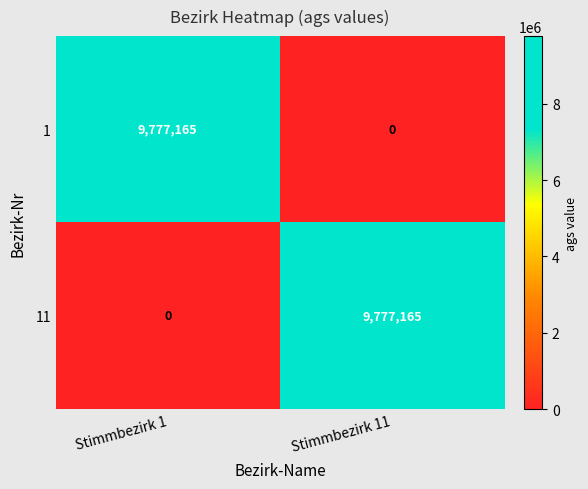

Where is 1 nearest to the value 4888582?

Stimmbezirk 11